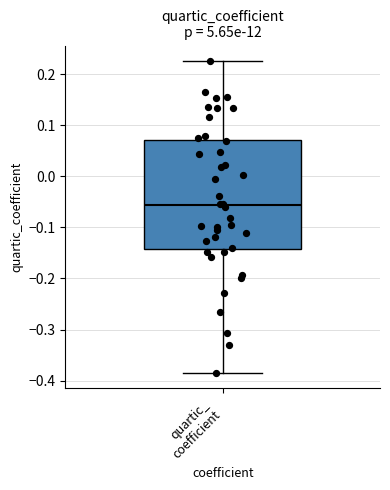

Read this box plot against the y-axis: the position of the median line, the range covered by the box, and the ends of both whiskers. The values are not printed on the chart, so give them approximately, as read against the axis.

median -0.06, box -0.14 to 0.07, whiskers -0.38 to 0.23